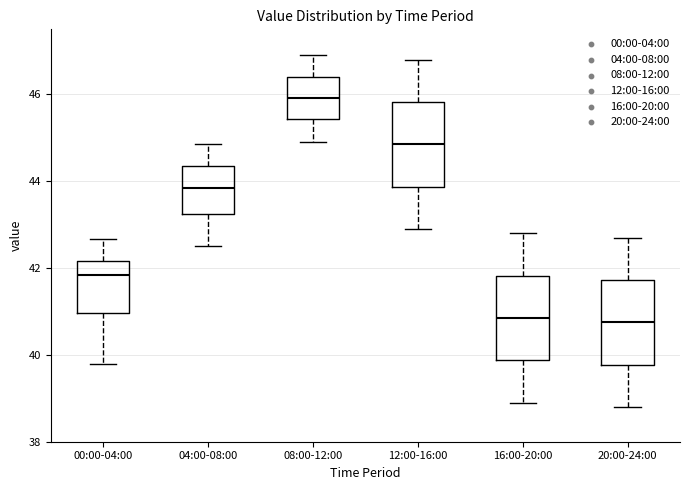

Reading left to right, transcribe this box plot: for each box, give where its median line is, the range the box spans, and where its two whiskers end, as read against the y-axis. The values are not printed on the chart, so give them approximately, as read against the axis.

00:00-04:00: median 41.8, box 41.0 to 42.2, whiskers 39.8 to 42.6
04:00-08:00: median 43.8, box 43.2 to 44.4, whiskers 42.6 to 44.8
08:00-12:00: median 46.0, box 45.4 to 46.4, whiskers 45.0 to 47.0
12:00-16:00: median 44.8, box 43.8 to 45.8, whiskers 43.0 to 46.8
16:00-20:00: median 40.8, box 39.8 to 41.8, whiskers 39.0 to 42.8
20:00-24:00: median 40.8, box 39.8 to 41.8, whiskers 38.8 to 42.8